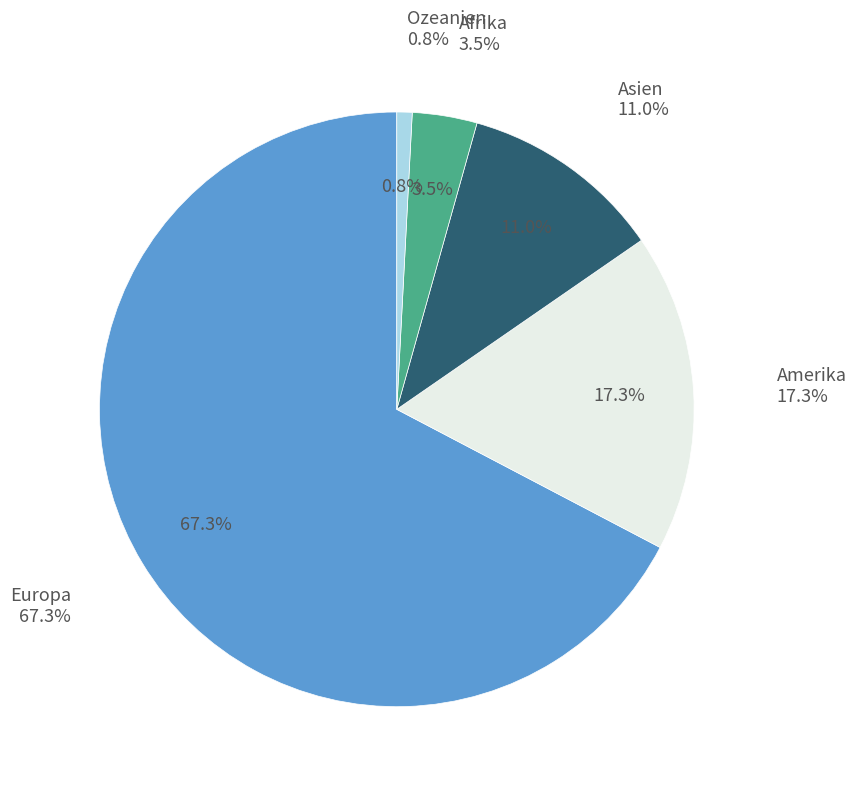

To the nearest percent, what portion does Europa represent?

67%